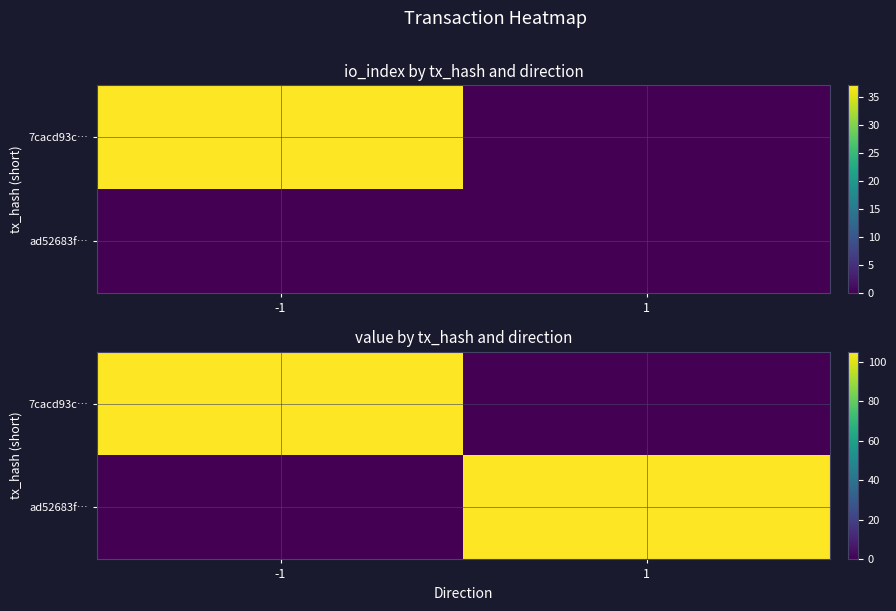

At -1, list the series in order from largest to smallest.

7cacd93c…, ad52683f…